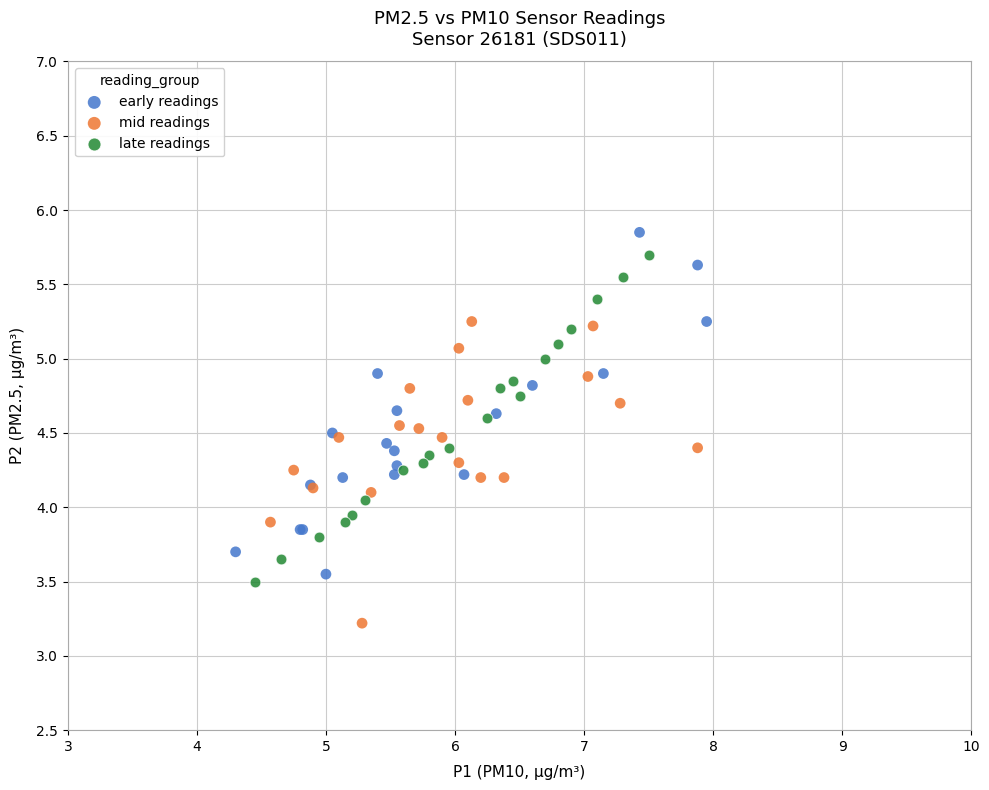

What are all the series names shown in the legend?

early readings, mid readings, late readings